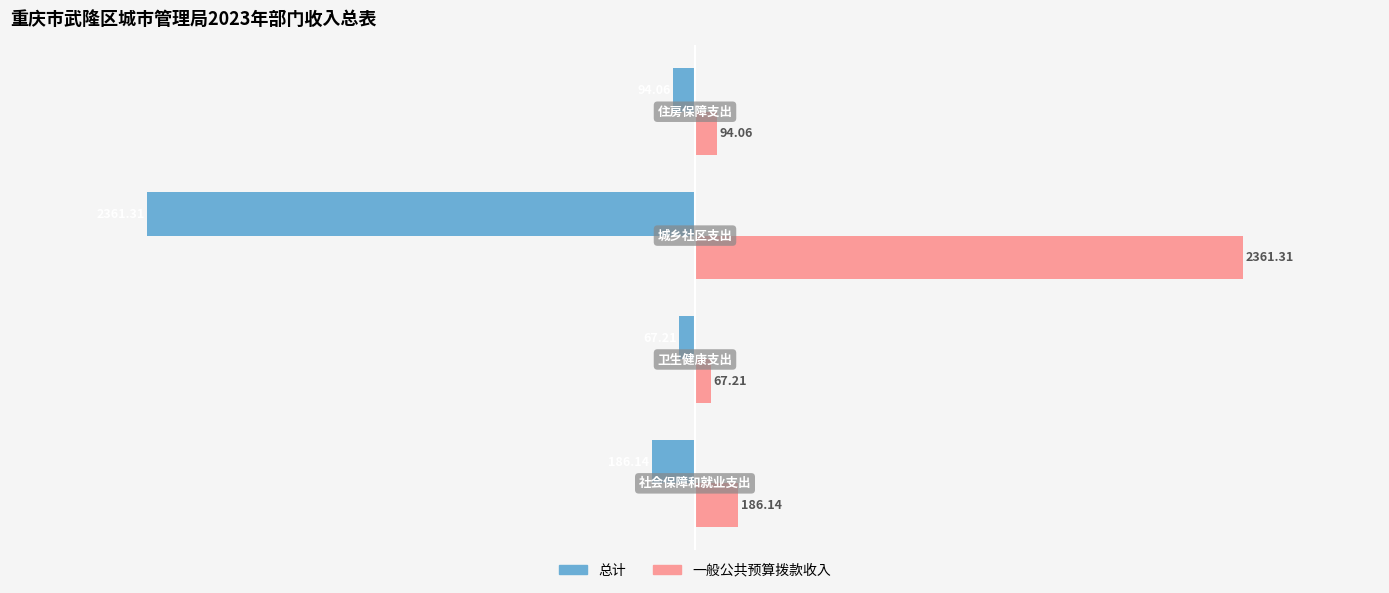

List the series in order of their overall mean, lowest first.

总计, 一般公共预算拨款收入